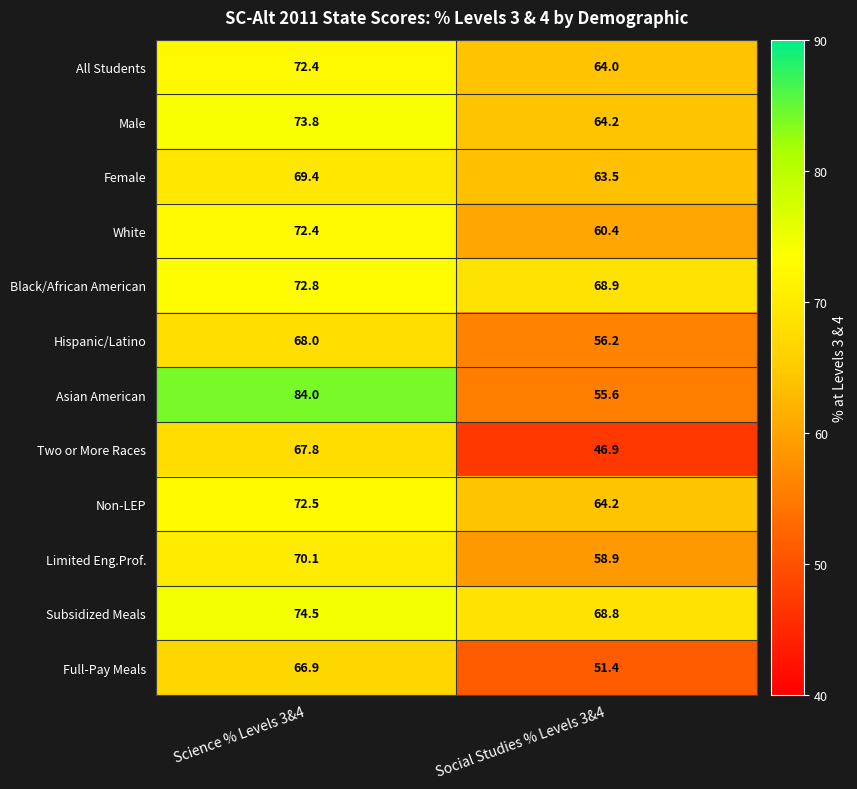

Reading right to left, extract all data points from this chart.

All Students: 64.0	72.4
Male: 64.2	73.8
Female: 63.5	69.4
White: 60.4	72.4
Black/African American: 68.9	72.8
Hispanic/Latino: 56.2	68.0
Asian American: 55.6	84.0
Two or More Races: 46.9	67.8
Non-LEP: 64.2	72.5
Limited Eng.Prof.: 58.9	70.1
Subsidized Meals: 68.8	74.5
Full-Pay Meals: 51.4	66.9